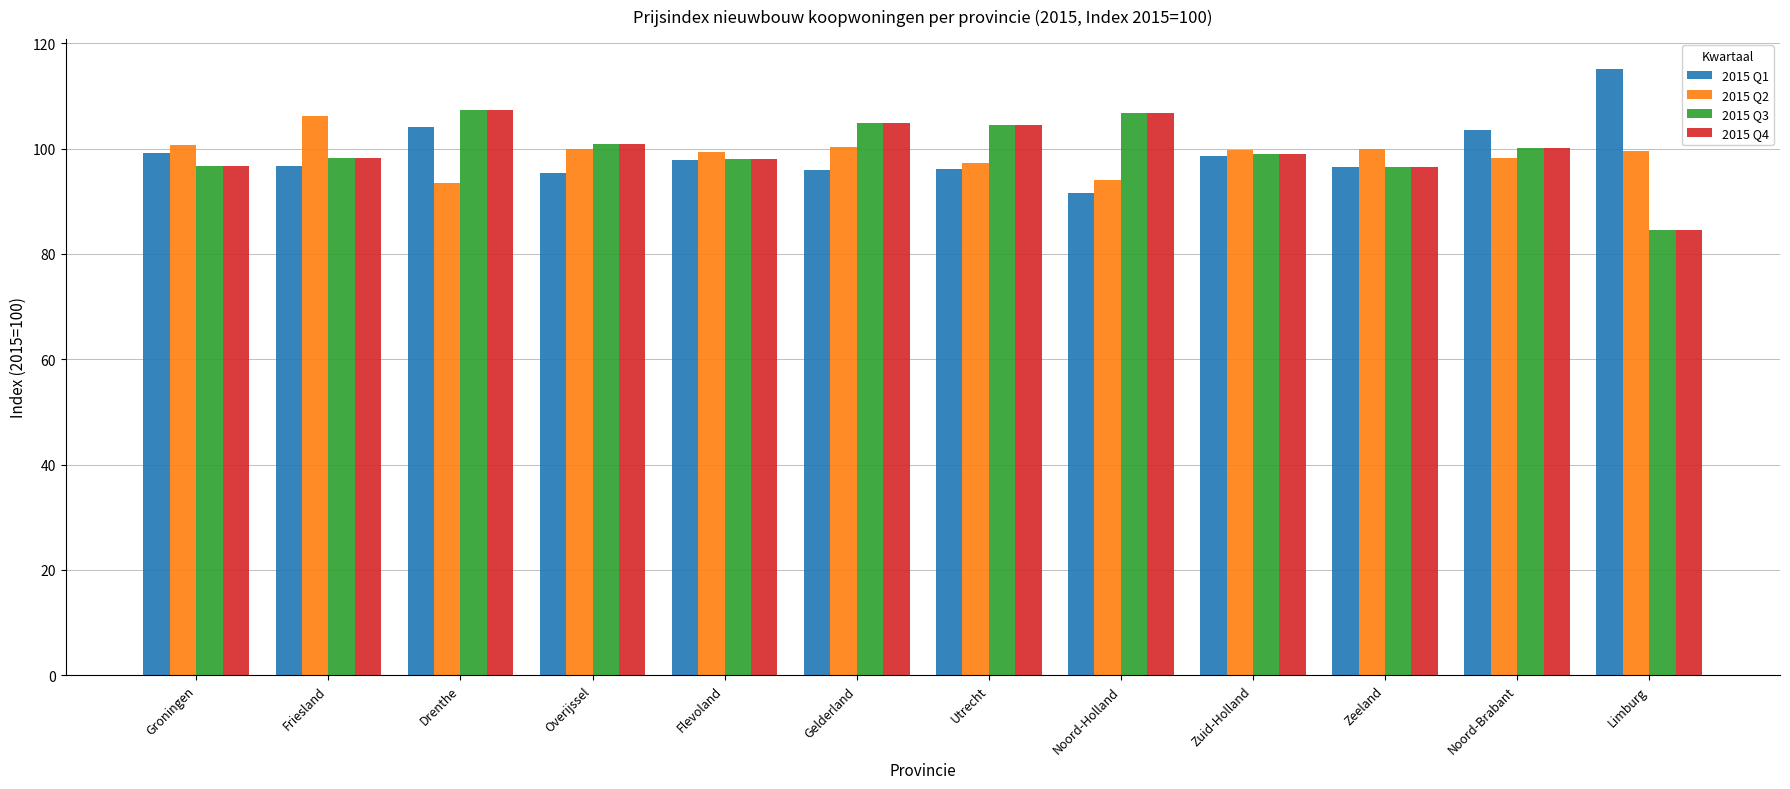

Is the value of 2015 Q4 at Noord-Holland greater than the value of 2015 Q3 at Groningen?

Yes